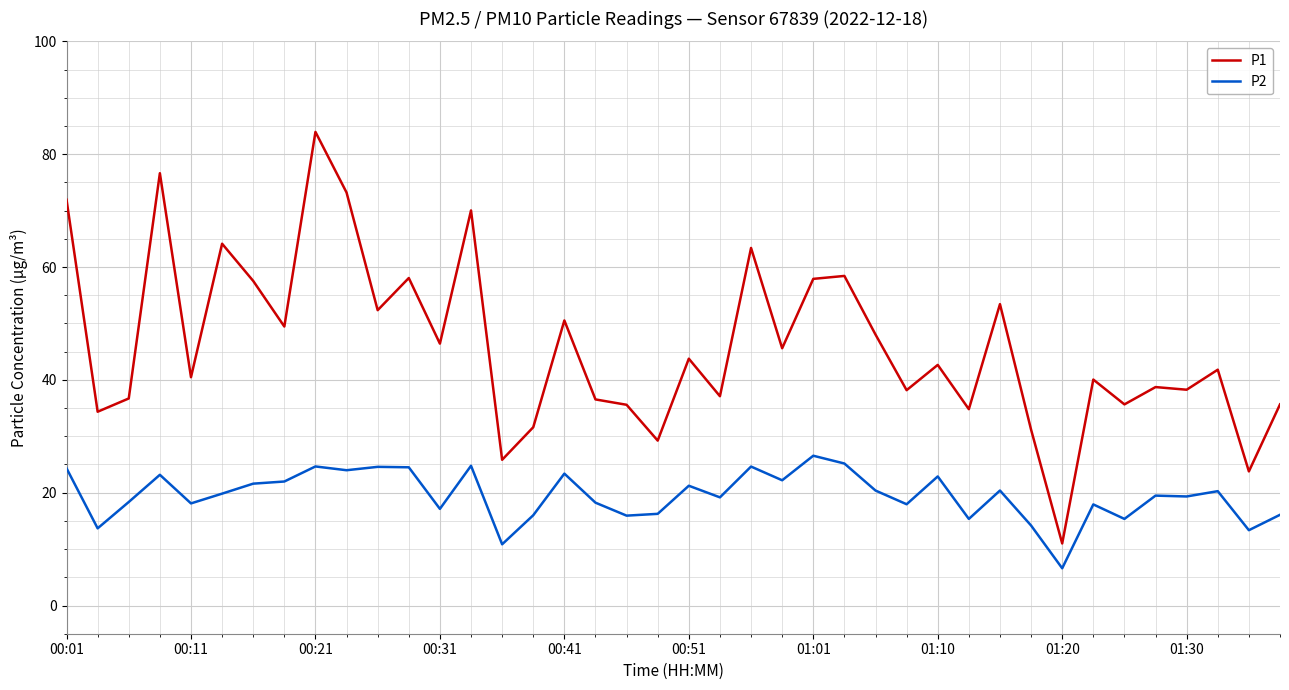

What is the minimum value for P1?

11.0